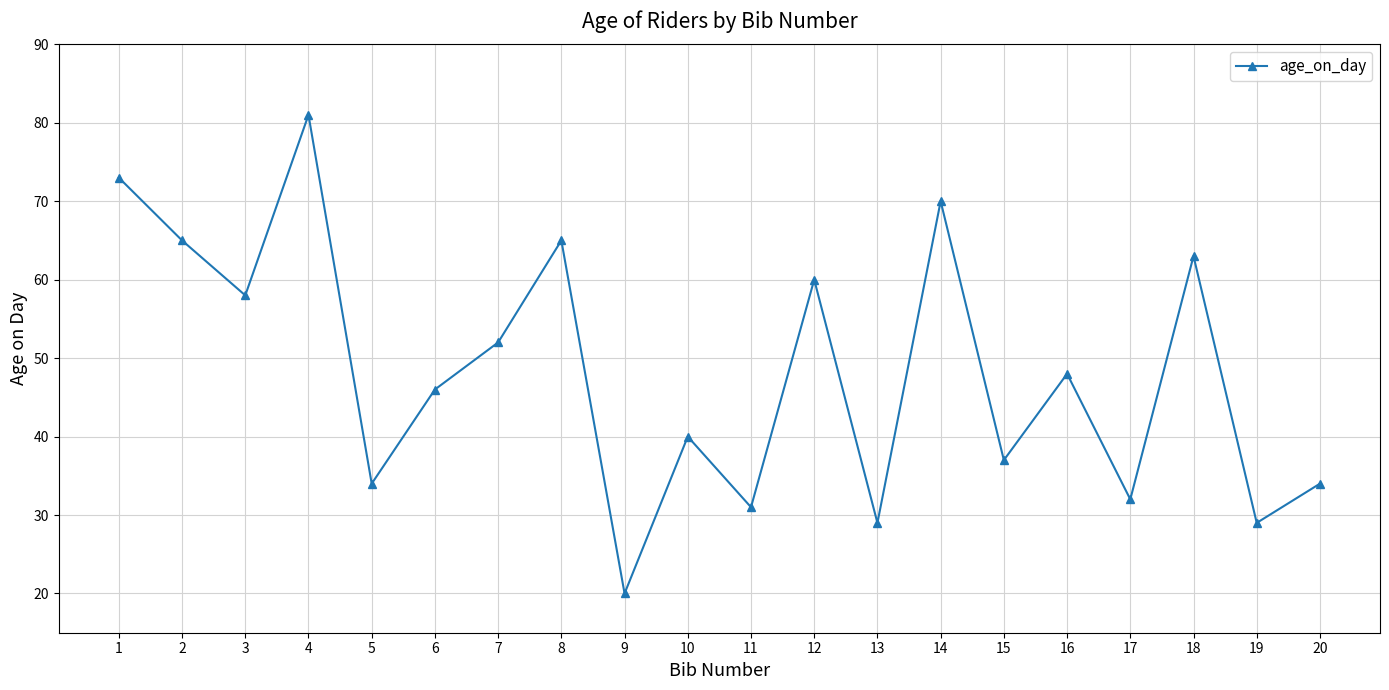

What is the change in value from 4 to 10?

-41